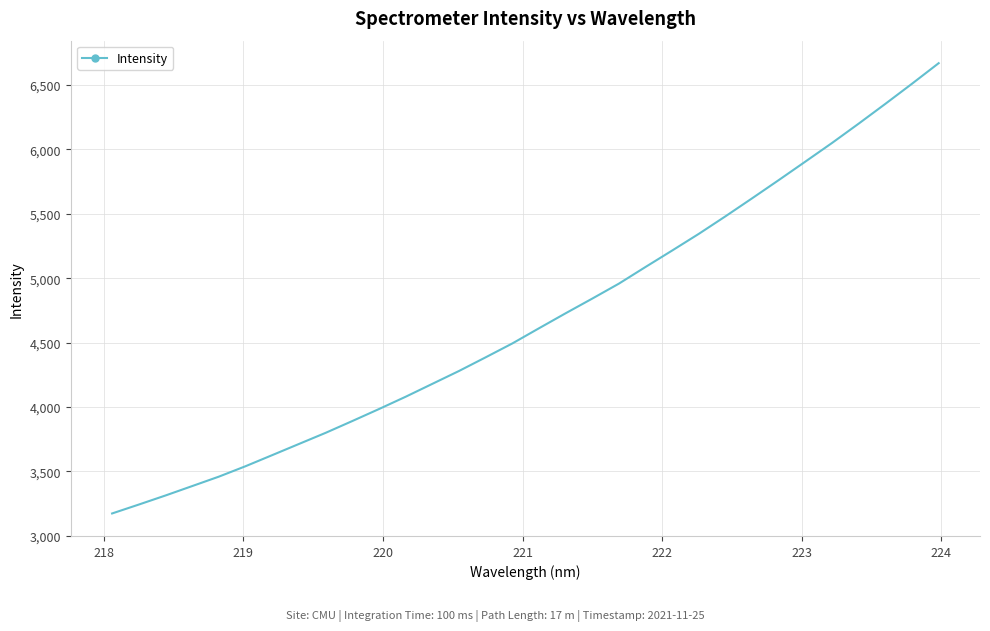

How many series are shown in this chart?

1